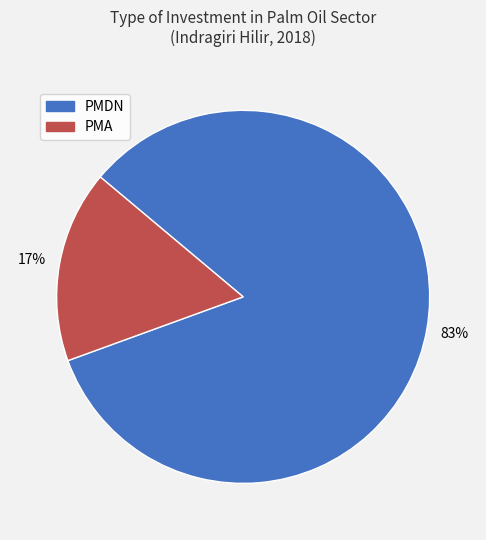

Approximately how many times larger is the value at PMA compared to PMDN?

0.2